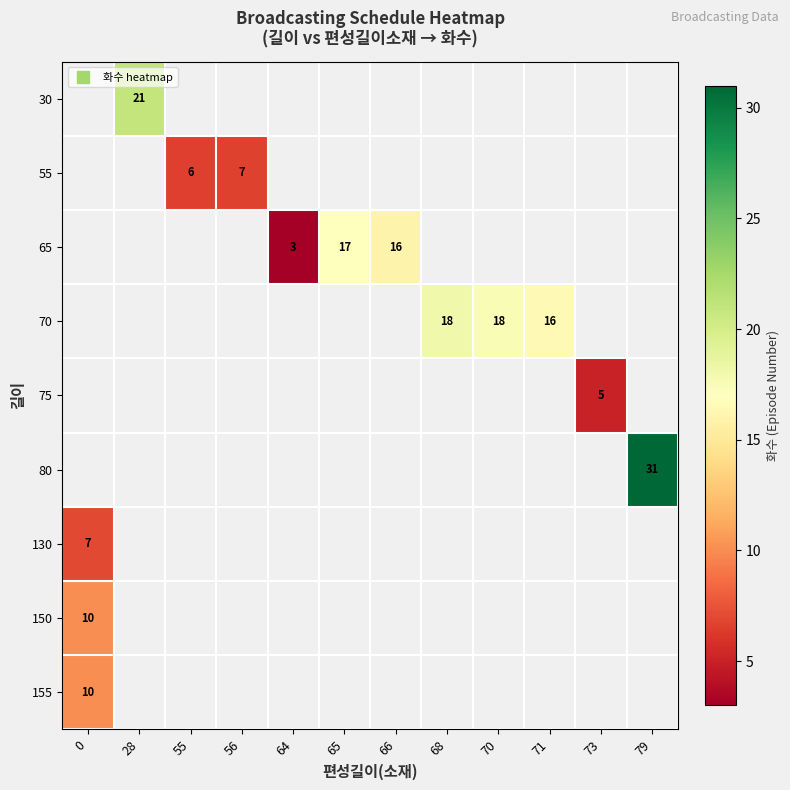

True or false: row_0 has a value of 33.2 at 28.

False